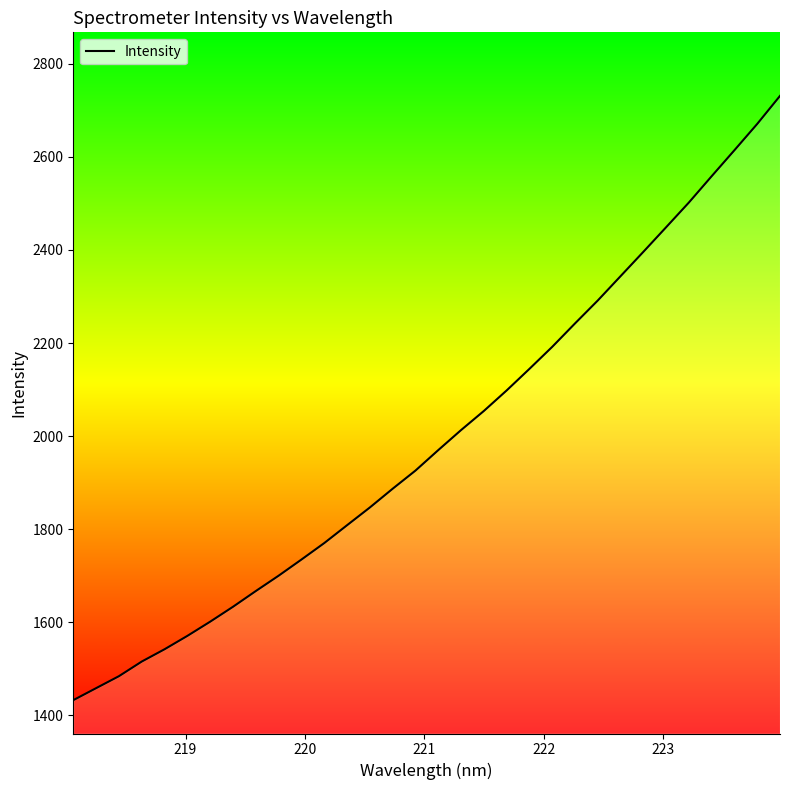

What is the smallest value displayed?

1432.8